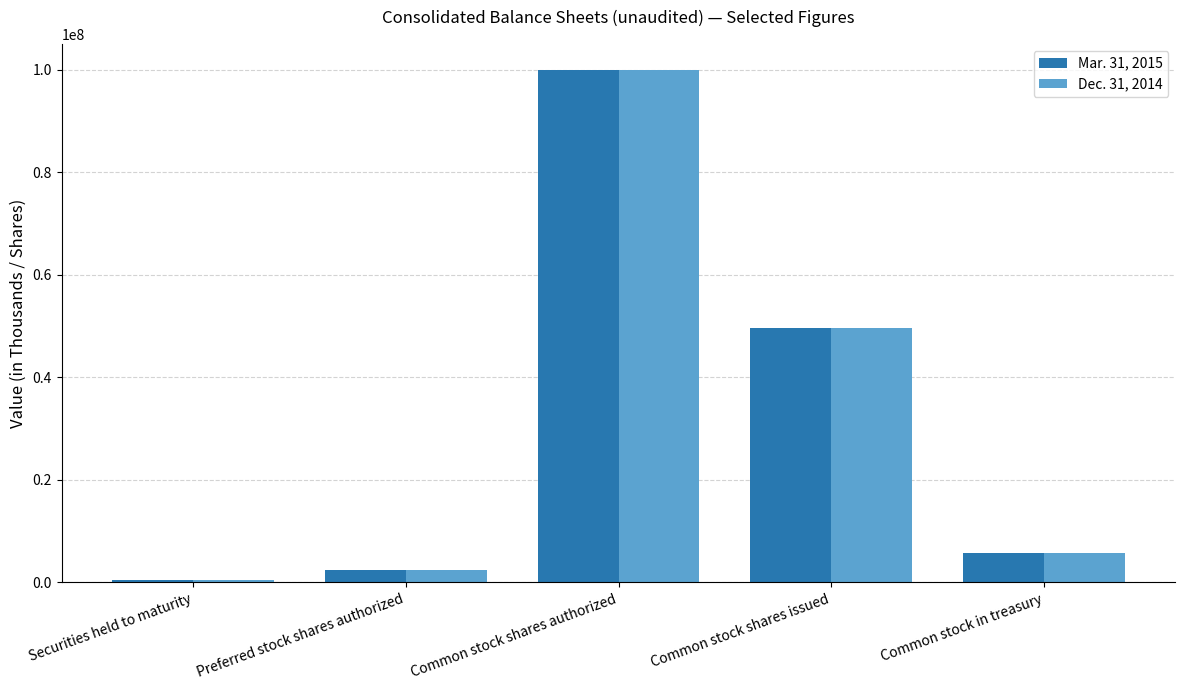

What is the total value across all series at Common stock shares authorized?

200000000